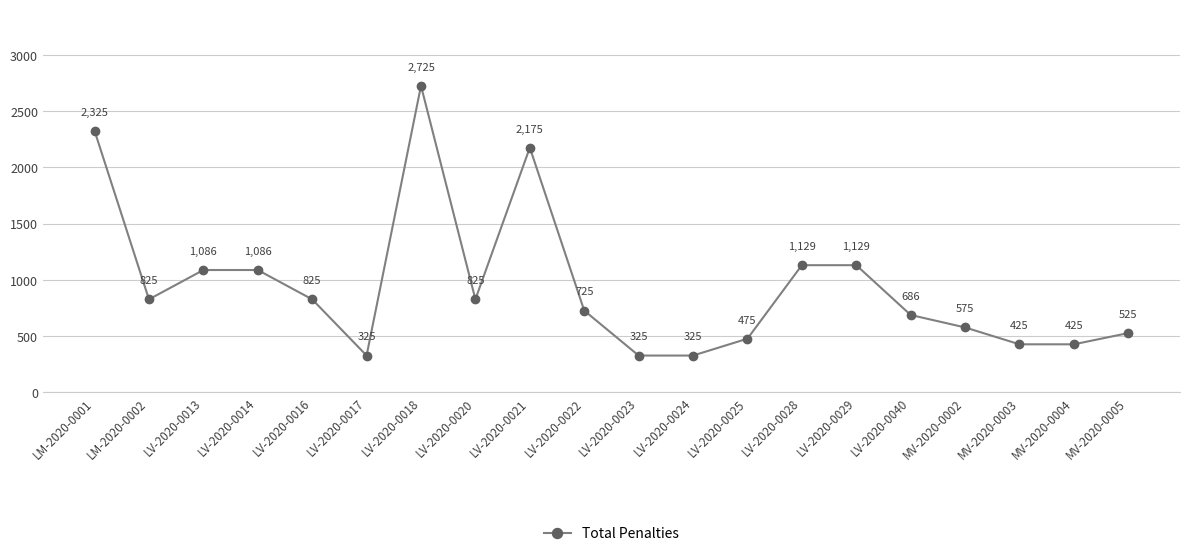

What is the difference between the values at LV-2020-0020 and MV-2020-0004?

400.0